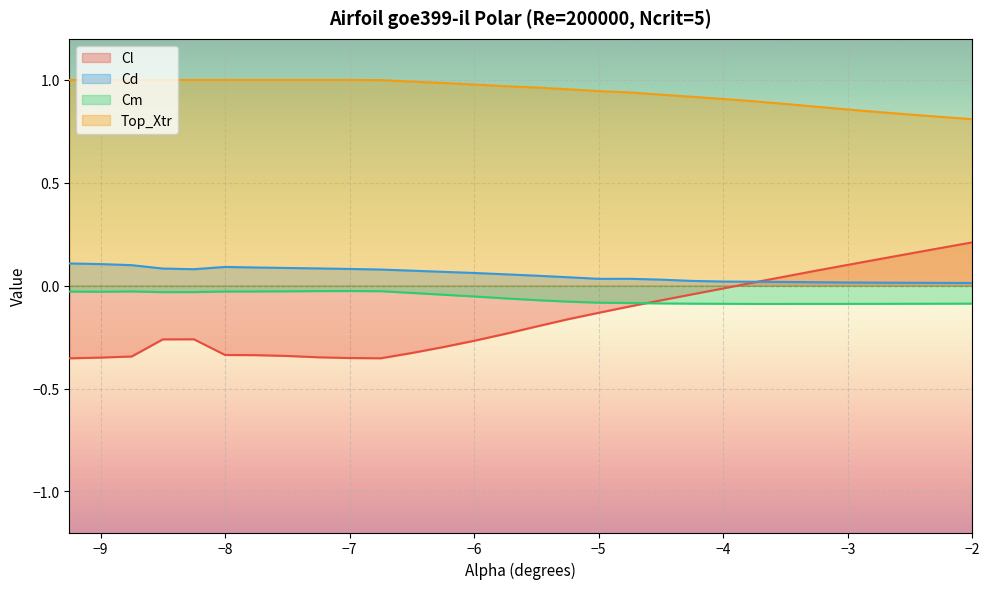

Which series has the largest range (max minus min)?

Cl